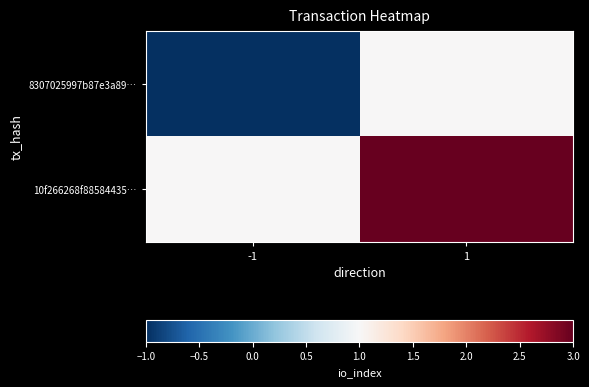

What is the greatest value displayed?

3